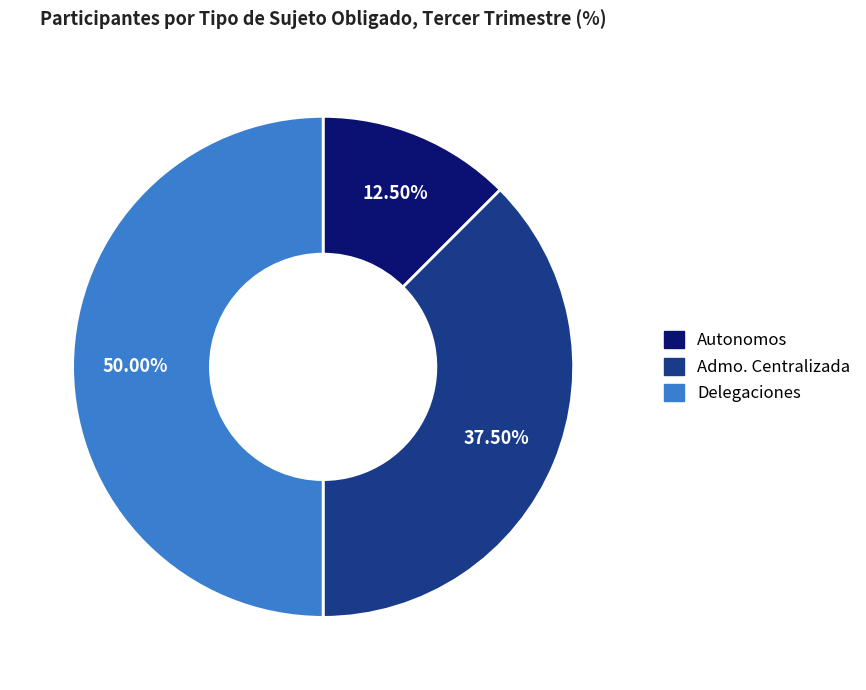

Which slice is the smallest?

Autonomos